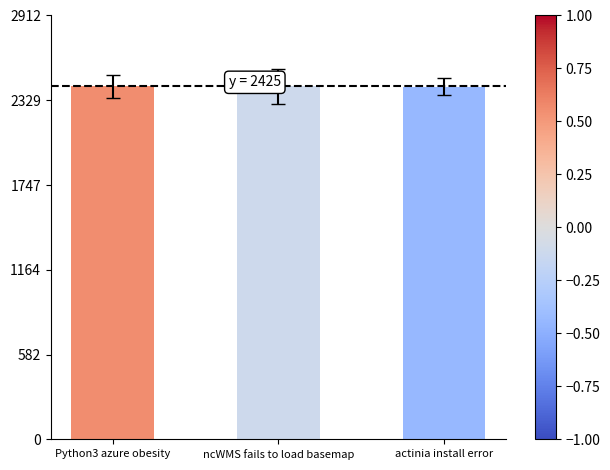

What is the smallest value displayed?

2424